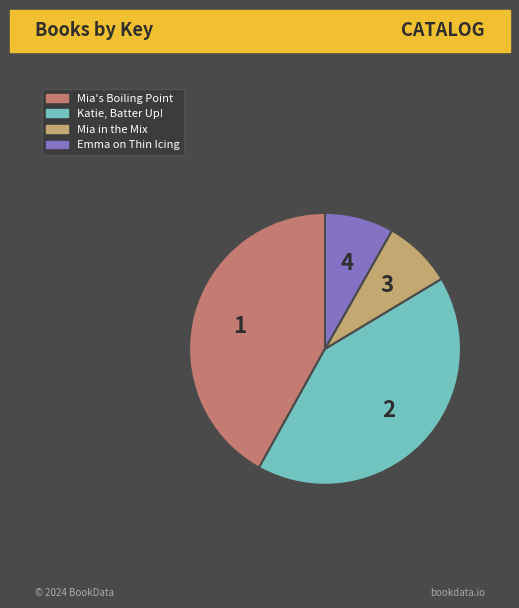

Combined, do Katie, Batter Up! and Mia in the Mix account for over 50%?

No